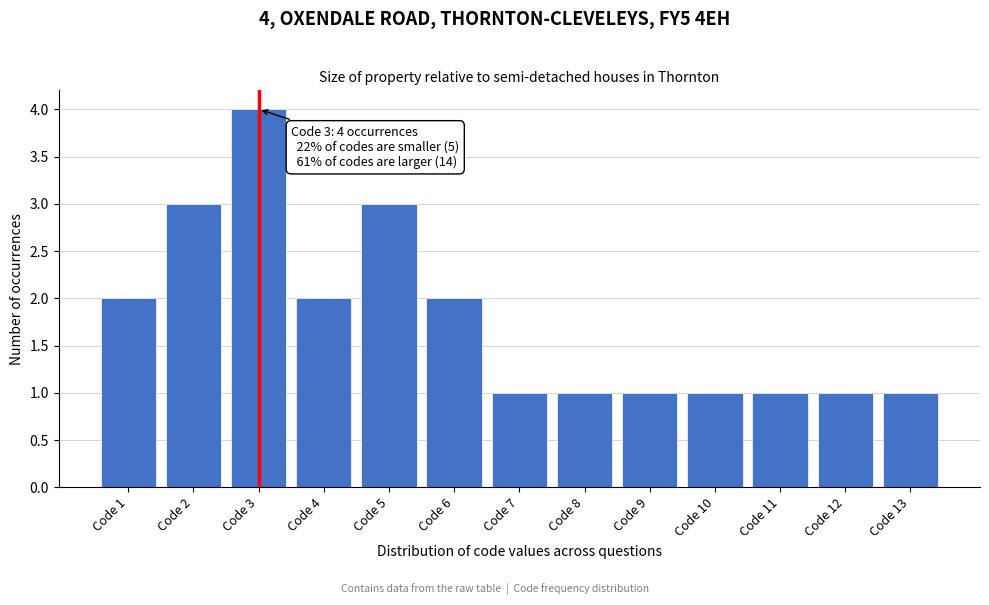

Reading right to left, transcribe all the data shown in this chart.

Code 13=1	Code 12=1	Code 11=1	Code 10=1	Code 9=1	Code 8=1	Code 7=1	Code 6=2	Code 5=3	Code 4=2	Code 3=4	Code 2=3	Code 1=2